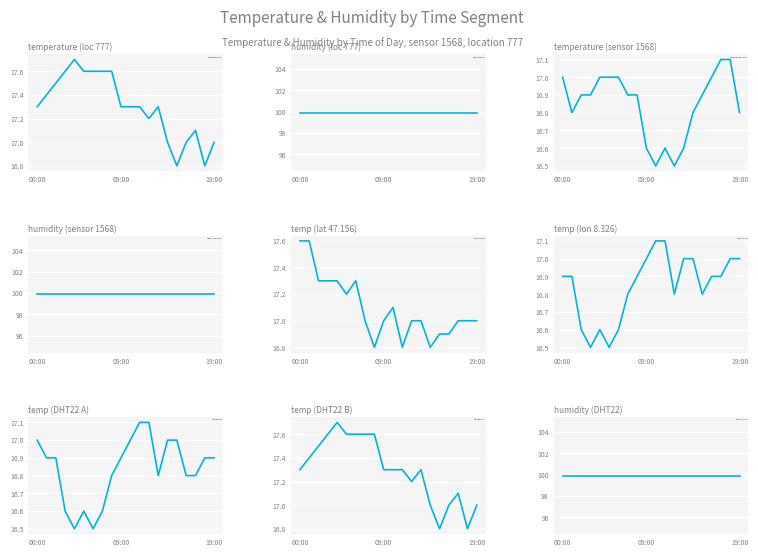

Rank the categories by value from highest to lowest.

04:00, 03:00, 05:00, 06:00, 07:00, 08:00, 02:00, 01:00, 00:00, 09:00, 10:00, 11:00, 13:00, 12:00, 17:00, 14:00, 16:00, 19:00, 15:00, 18:00